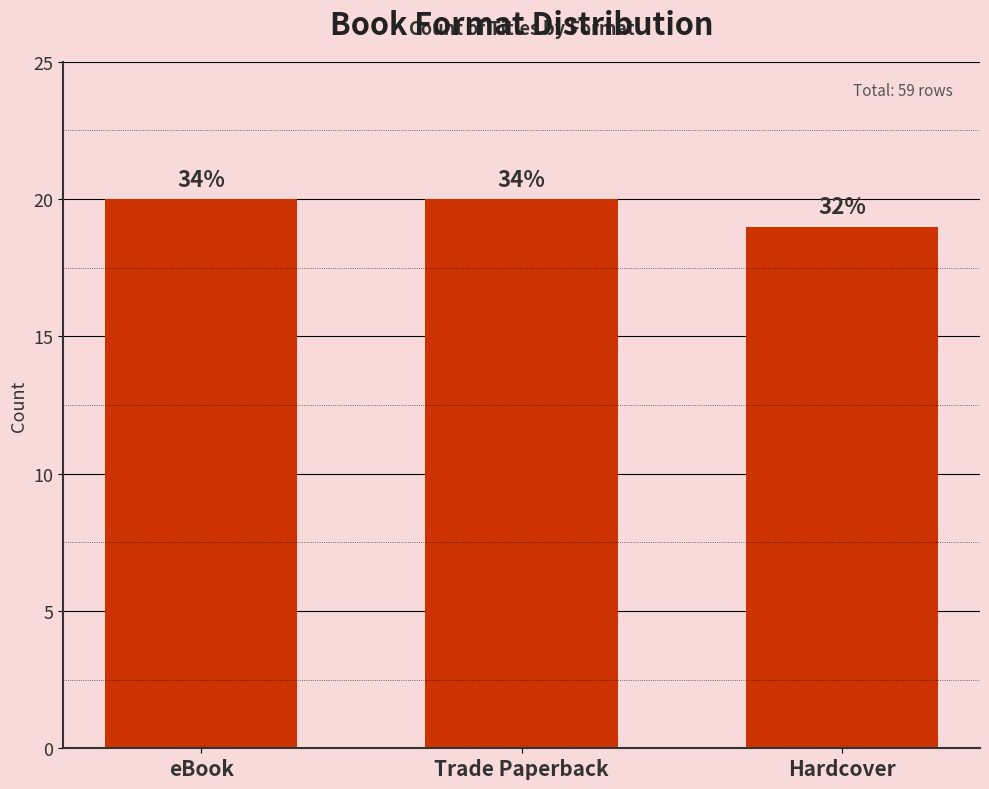

Does the chart contain stacked bars?

No